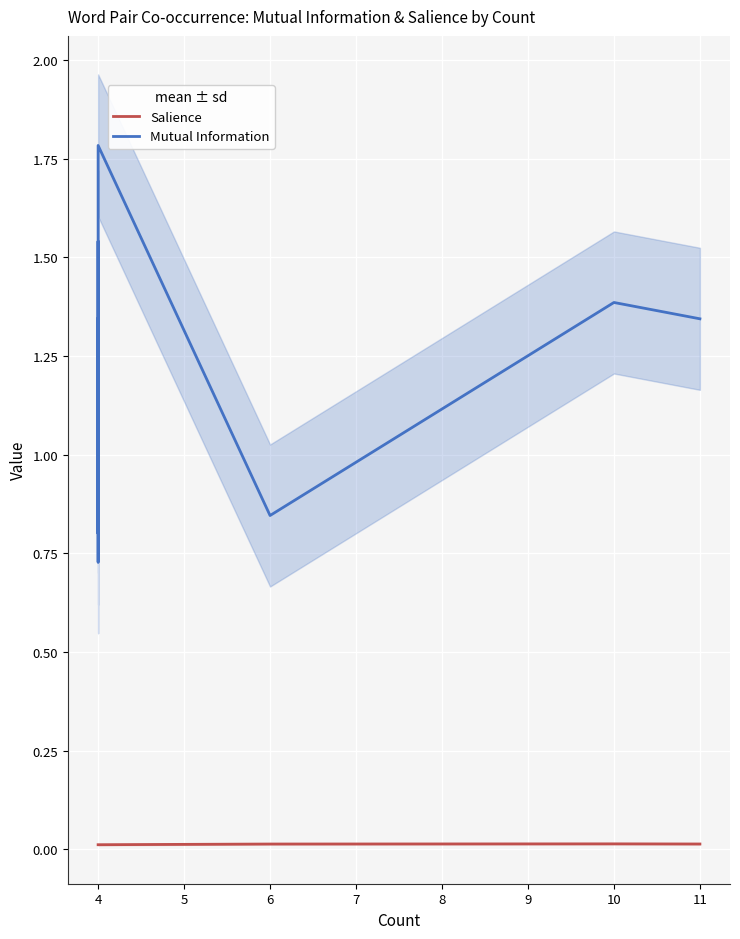

Which series has the widest spread of values?

Mutual Information